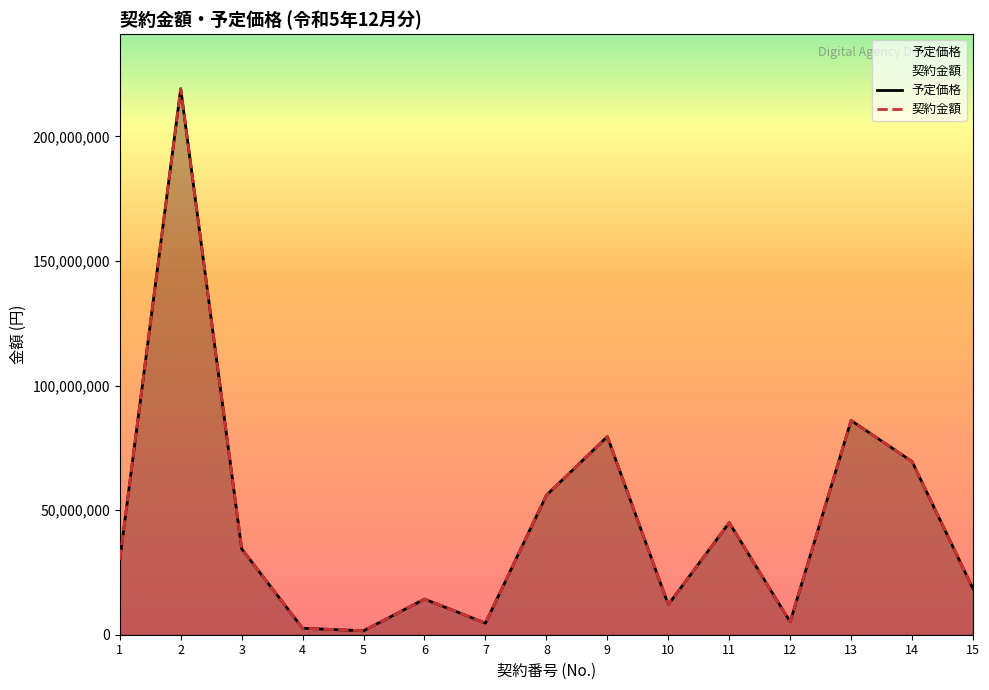

At which category does the chart reach its peak across all series?

2